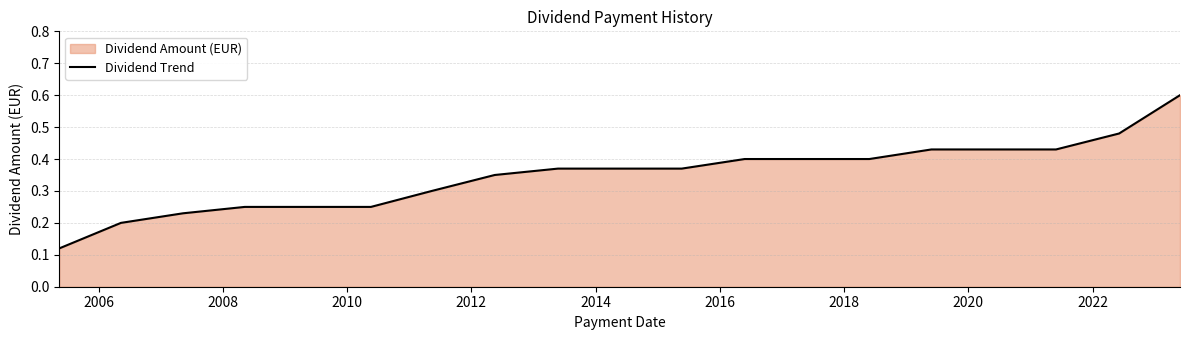

What is the greatest value displayed?

0.6